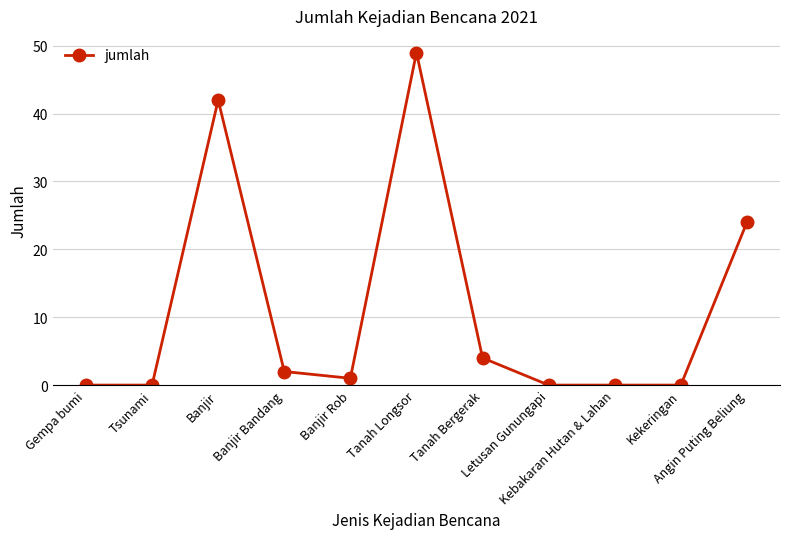

True or false: there are more than 0 points higher than both neighbors.

True